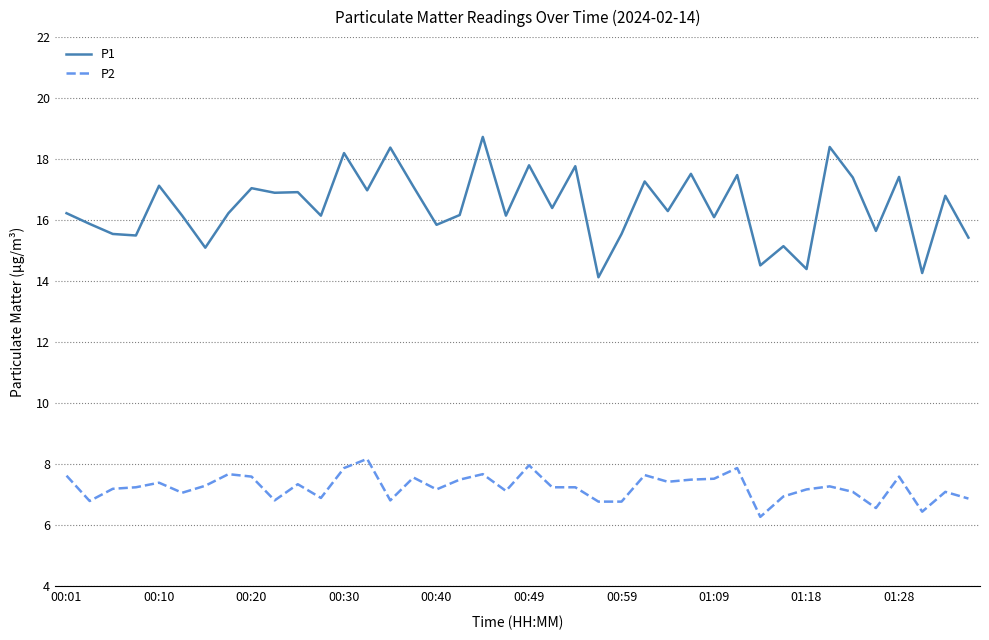

In P1, how many points are lower than both neighbors (excluding endpoints)?

15